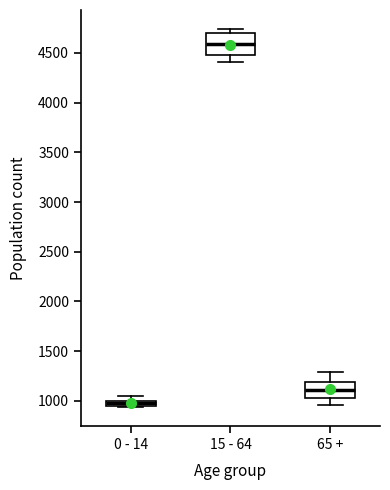

Comparing the boxes themselves (not the whiskers), which one is the tallest?

15 - 64